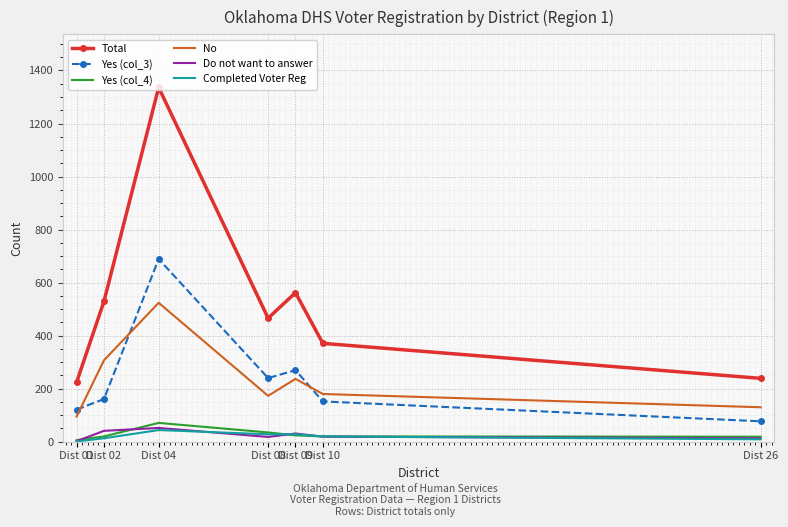

True or false: Yes (col_3) and No cross at least once.

True